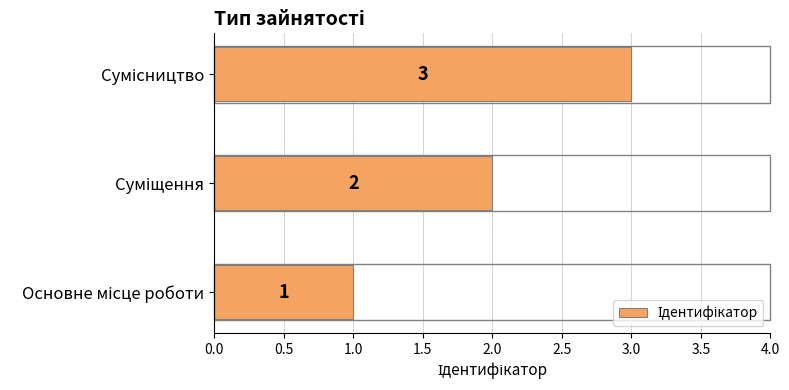

How many bars are there in total?

3